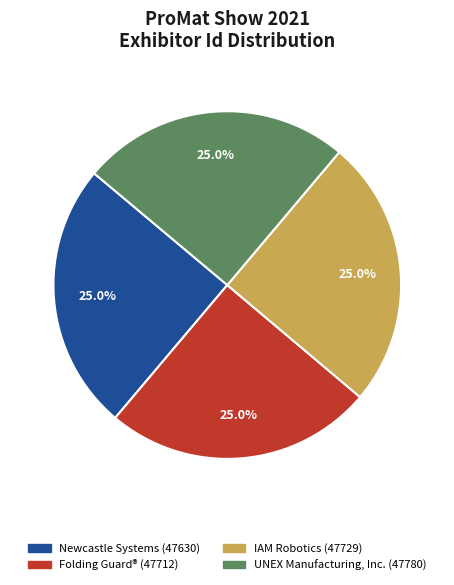

Is there any slice that represents more than half of the pie?

No